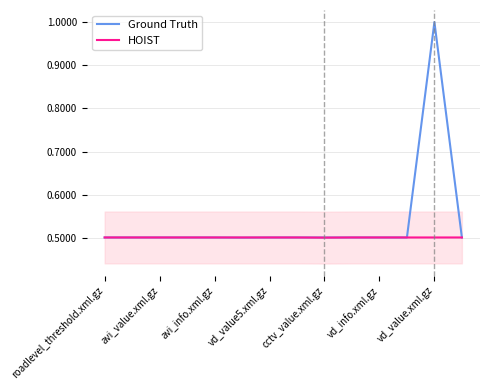

Reading left to right, what are all the values shown in this chart?

Ground Truth: 0.5	0.5	0.5	0.5	0.5	0.5	0.5	0.5	0.5	0.5	0.5	0.5	1.0	0.5
HOIST: 0.5	0.5	0.5	0.5	0.5	0.5	0.5	0.5	0.5	0.5	0.5	0.5	0.5	0.5